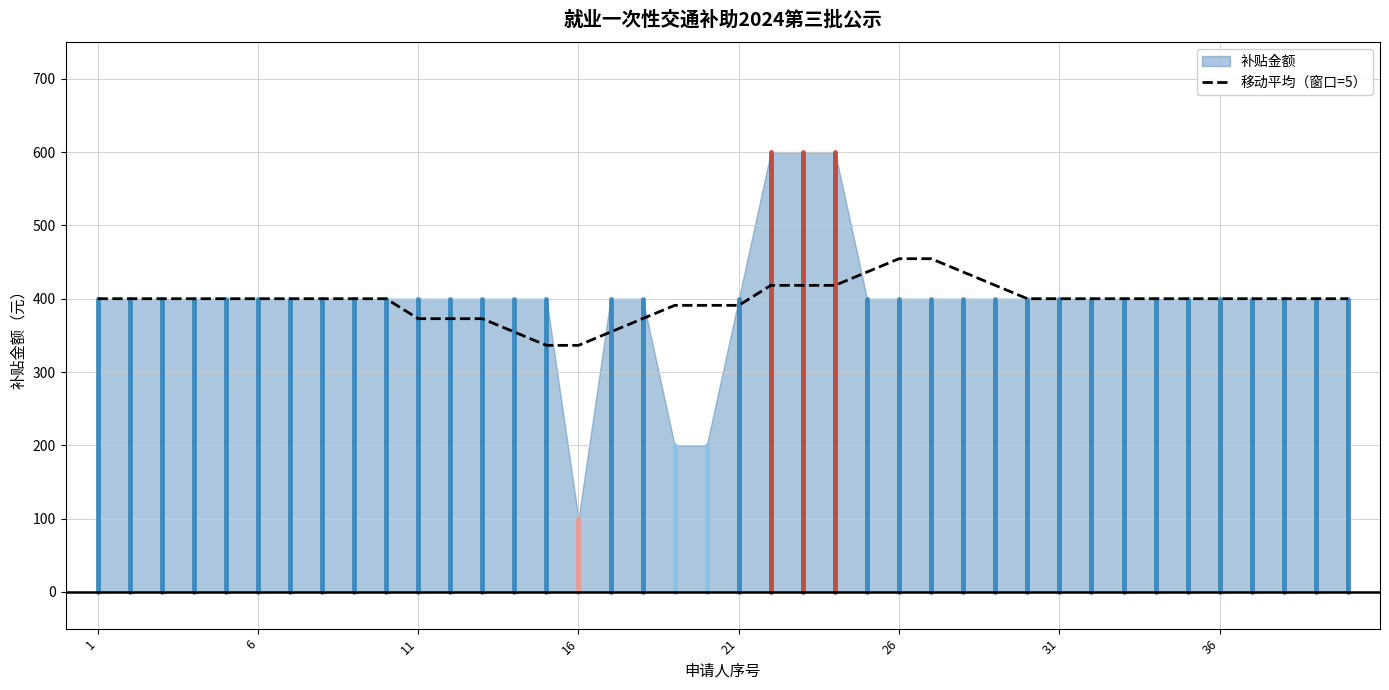

True or false: the data shows 522.0 at 31.

False